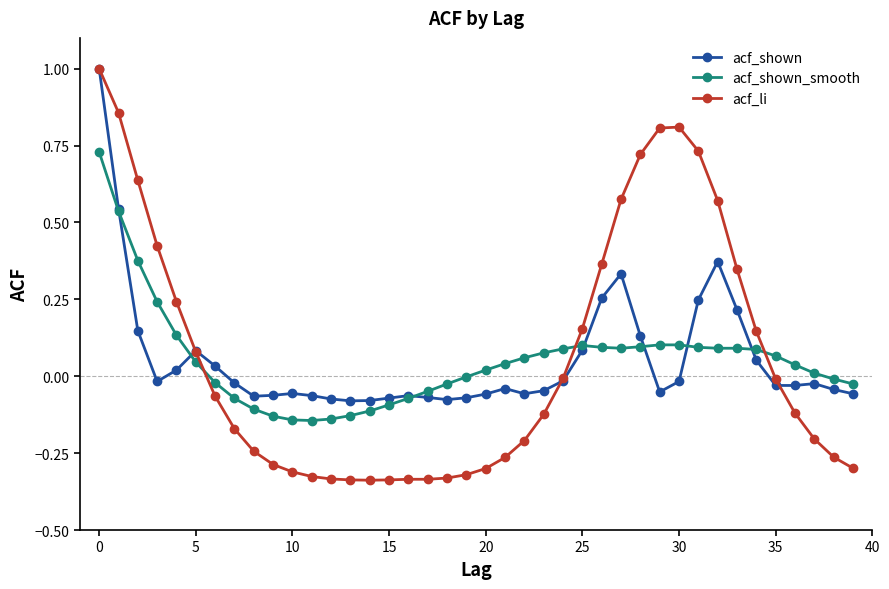

What is the maximum value shown in the chart?

1.0